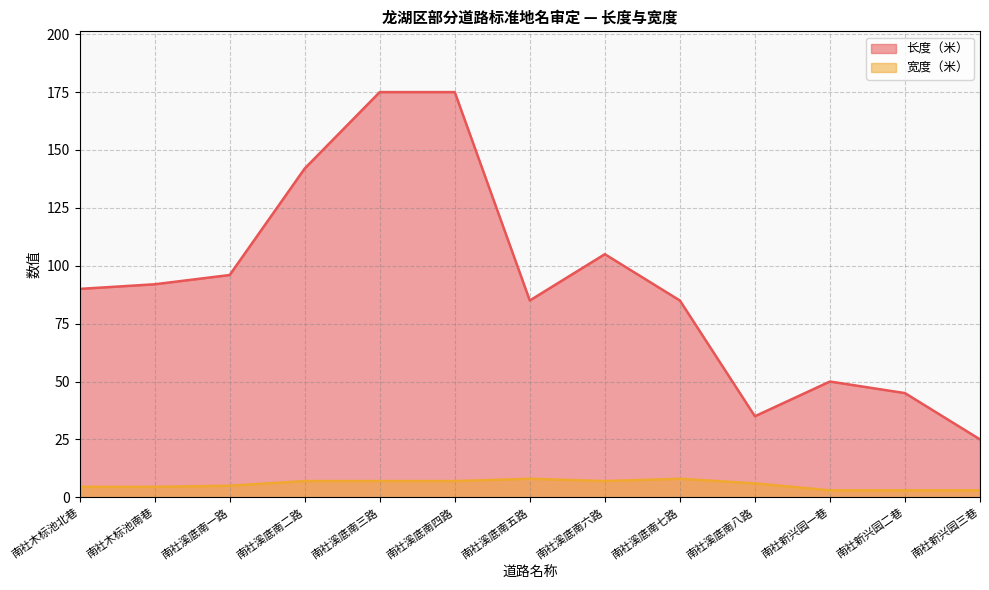

Reading left to right, transcribe all the data shown in this chart.

长度（米）: 90.0	92.0	96.0	142.0	175.0	175.0	85.0	105.0	85.0	35.0	50.0	45.0	25.0
宽度（米）: 4.5	4.5	5.0	7.0	7.0	7.0	8.0	7.0	8.0	6.0	3.0	3.0	3.0